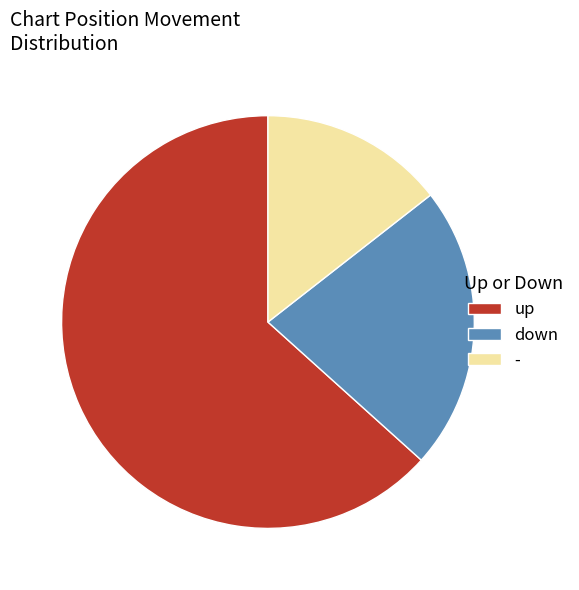

Does up represent more than half of the total?

Yes